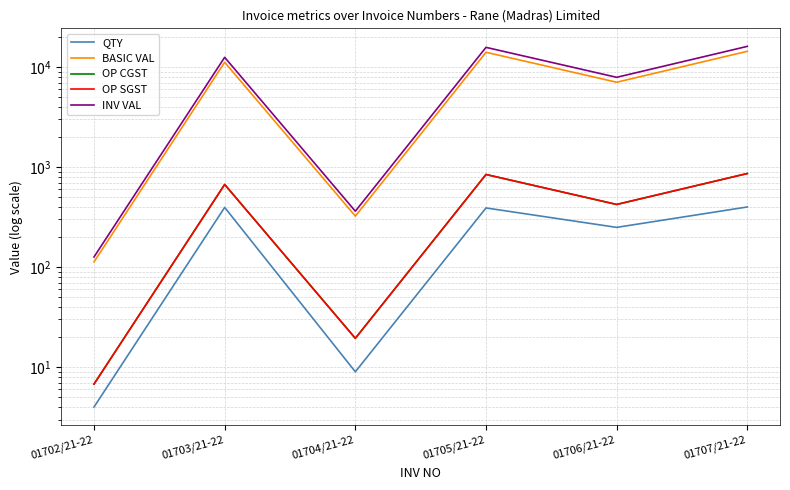

Where is OP SGST nearest to the value 435?

01706/21-22